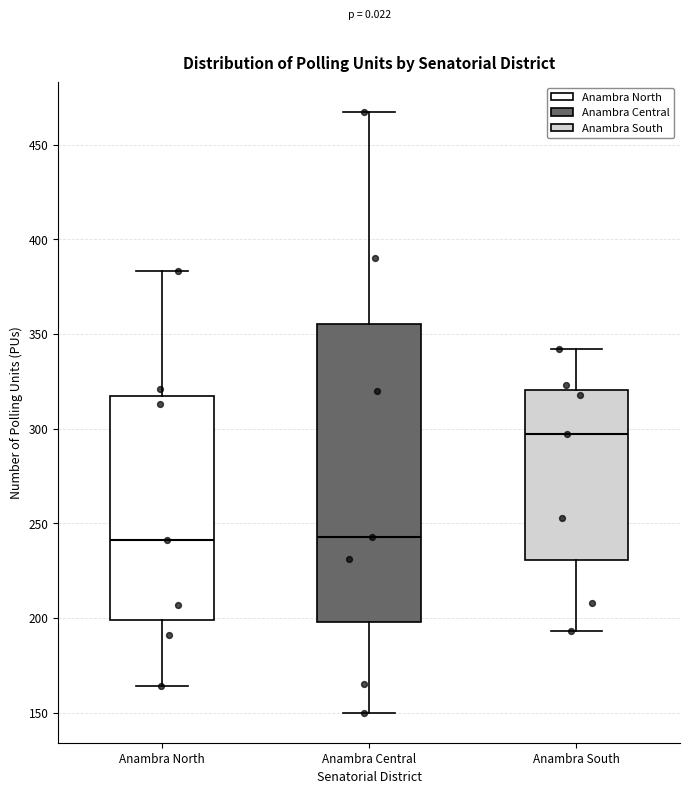

Which box is the tallest, from its lower edge to its upper edge?

Anambra Central